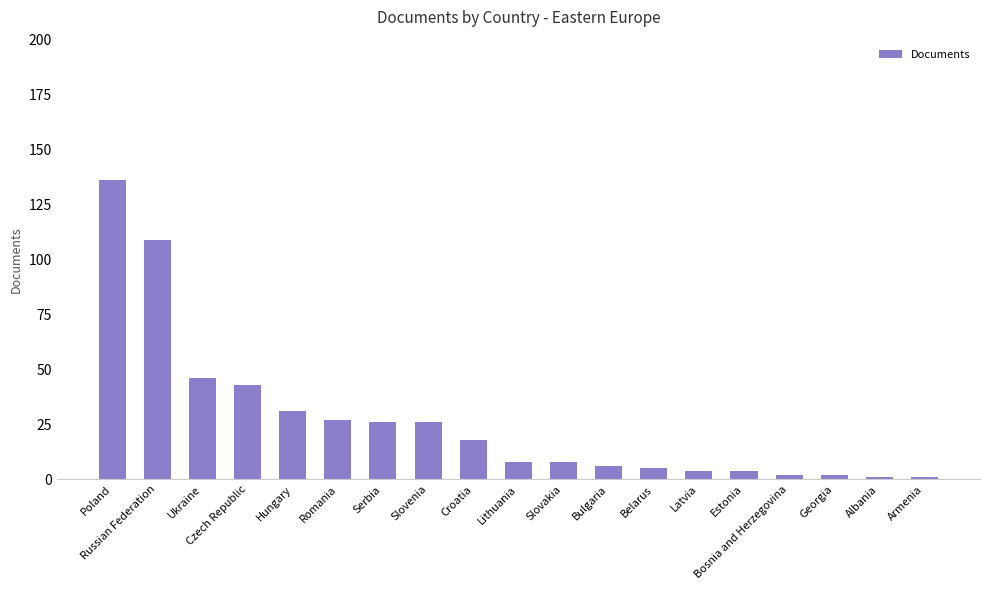

How many bars are there in total?

19